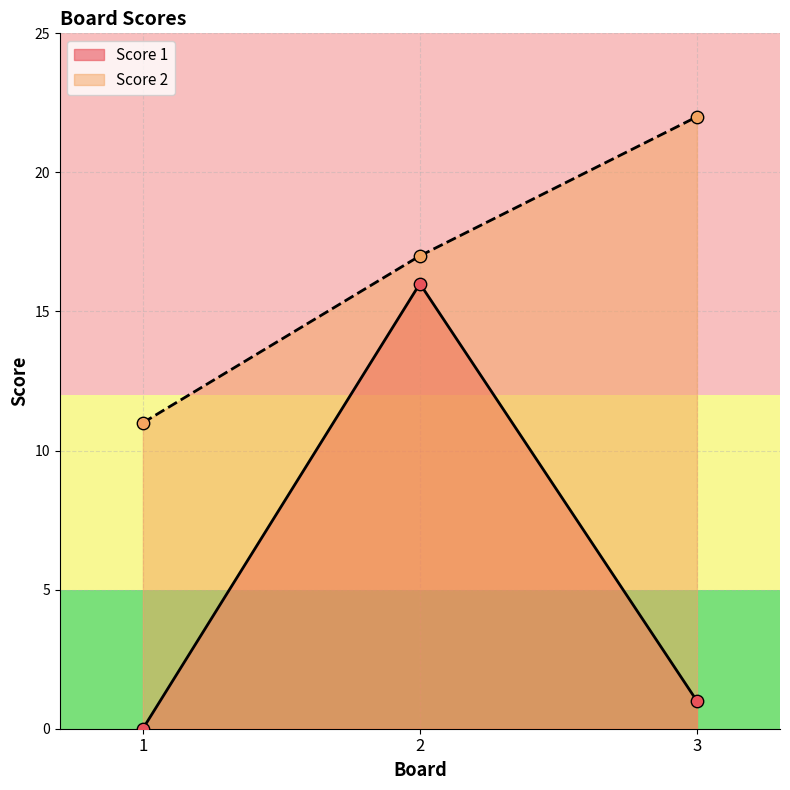

What is the total value across all series at 1?

11